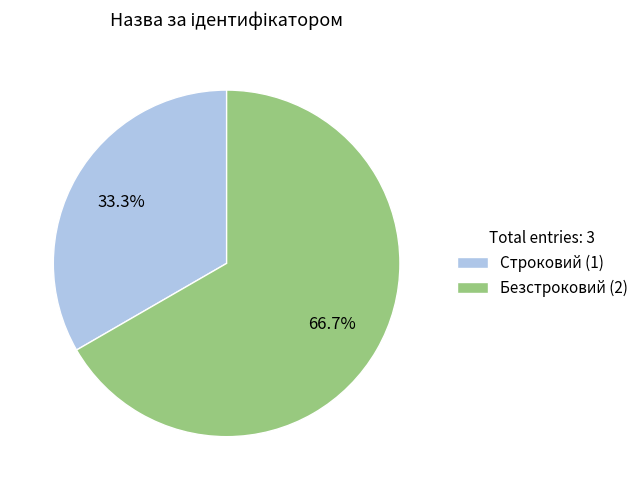

The Строковий slice represents 42% of the pie. True or false?

False